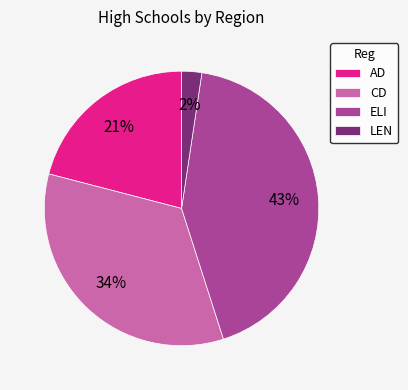

Does CD account for over 50% of the chart?

No